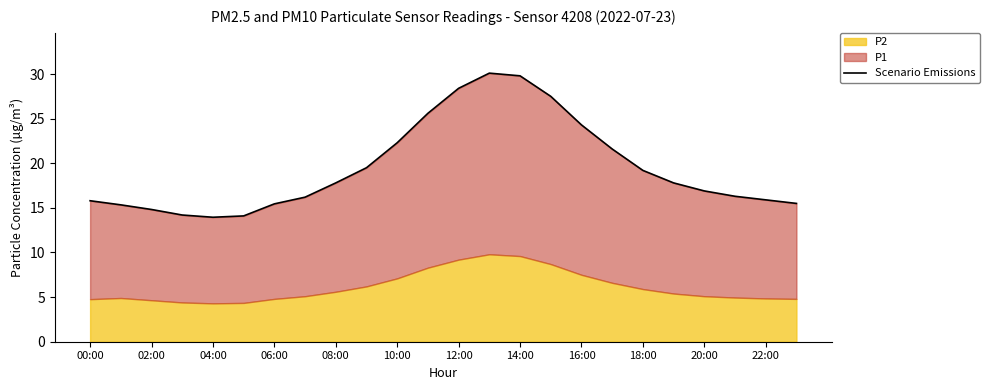

What is the label of the 20th point from the left?

19